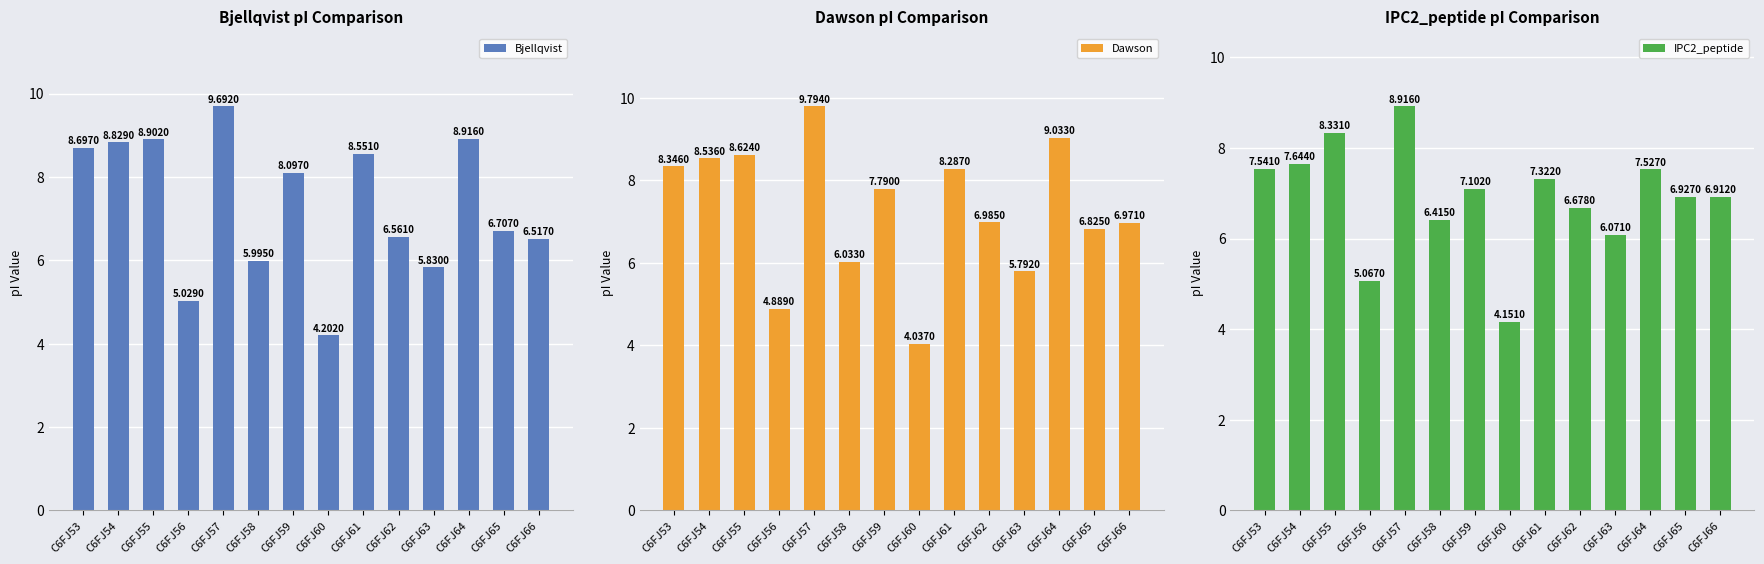

Reading left to right, what are all the values shown in this chart?

Bjellqvist: C6FJ53=8.7	C6FJ54=8.8	C6FJ55=8.9	C6FJ56=5.0	C6FJ57=9.7	C6FJ58=6.0	C6FJ59=8.1	C6FJ60=4.2	C6FJ61=8.6	C6FJ62=6.6	C6FJ63=5.8	C6FJ64=8.9	C6FJ65=6.7	C6FJ66=6.5
Dawson: C6FJ53=8.3	C6FJ54=8.5	C6FJ55=8.6	C6FJ56=4.9	C6FJ57=9.8	C6FJ58=6.0	C6FJ59=7.8	C6FJ60=4.0	C6FJ61=8.3	C6FJ62=7.0	C6FJ63=5.8	C6FJ64=9.0	C6FJ65=6.8	C6FJ66=7.0
IPC2_peptide: C6FJ53=7.5	C6FJ54=7.6	C6FJ55=8.3	C6FJ56=5.1	C6FJ57=8.9	C6FJ58=6.4	C6FJ59=7.1	C6FJ60=4.2	C6FJ61=7.3	C6FJ62=6.7	C6FJ63=6.1	C6FJ64=7.5	C6FJ65=6.9	C6FJ66=6.9